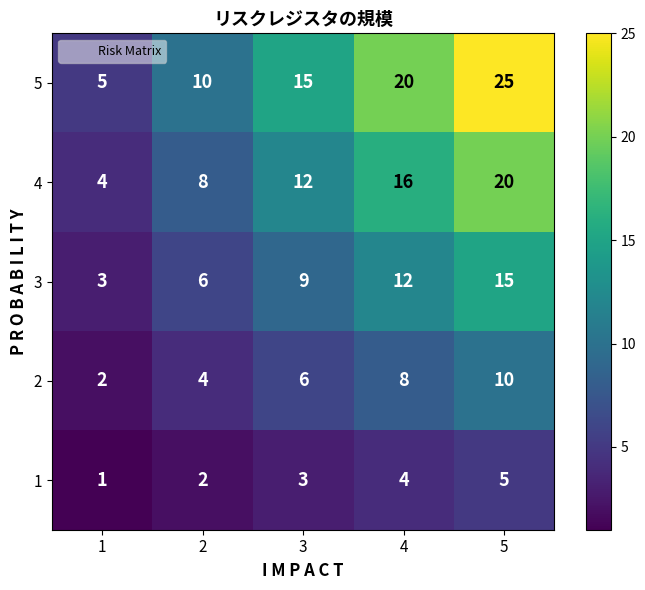

At 5, list the series in order from largest to smallest.

5, 4, 3, 2, 1